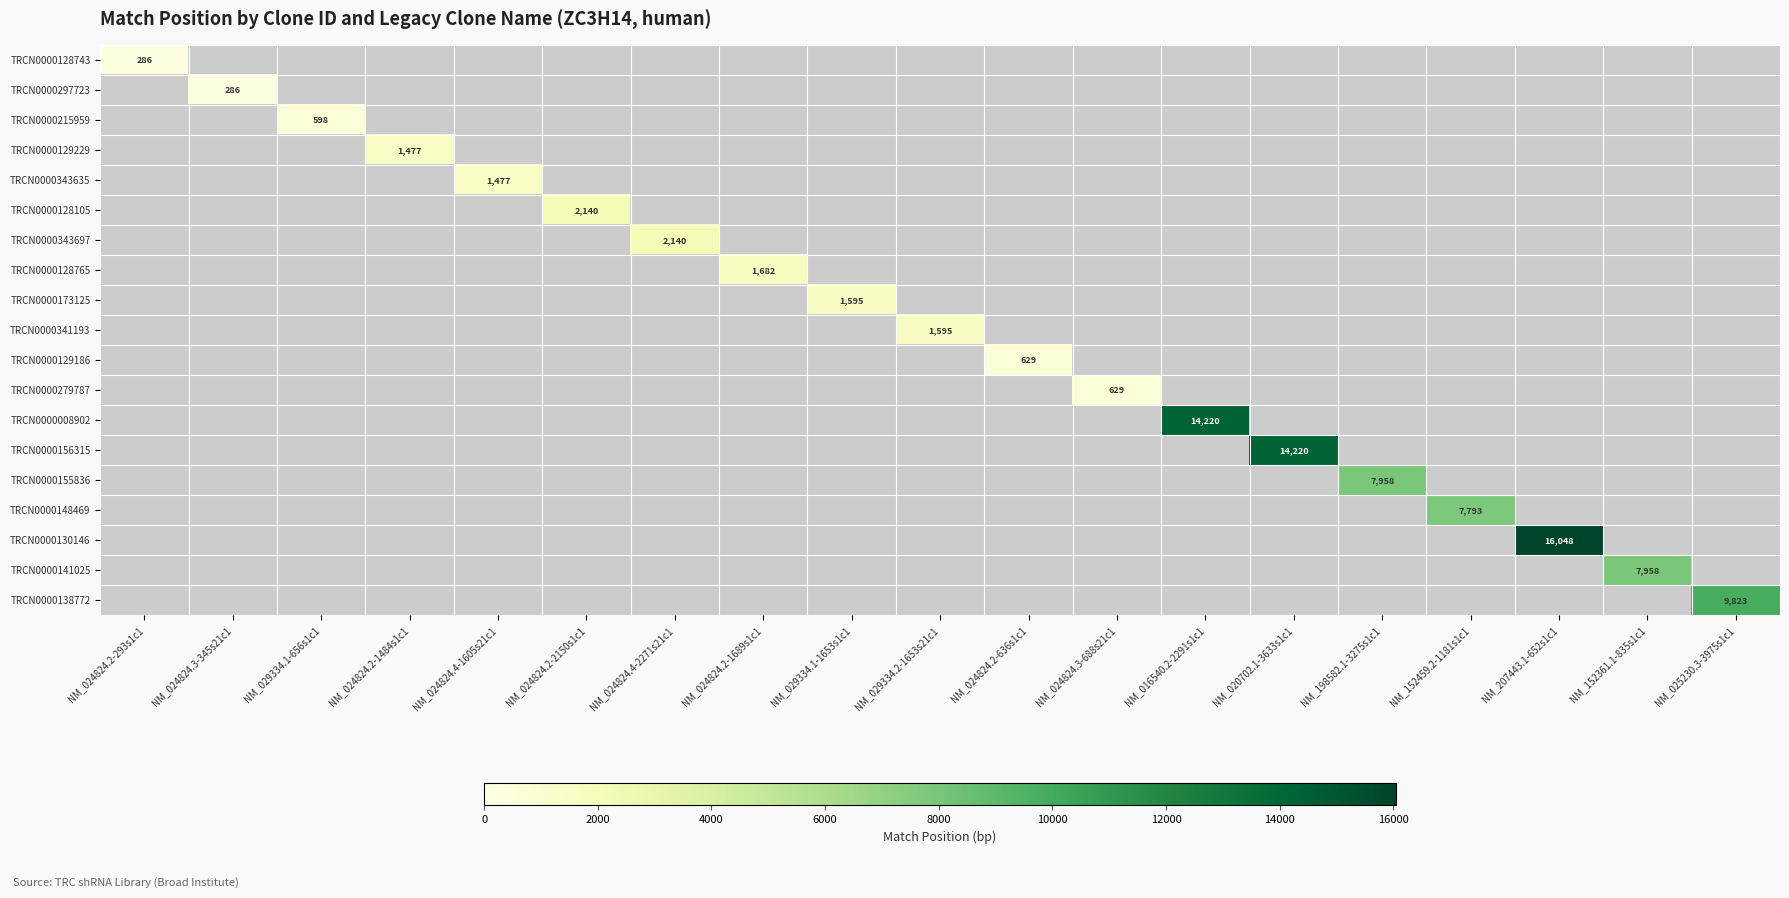

Is it true that TRCN0000008902 equals 14220 at NM_016540.2-2291s1c1?

True